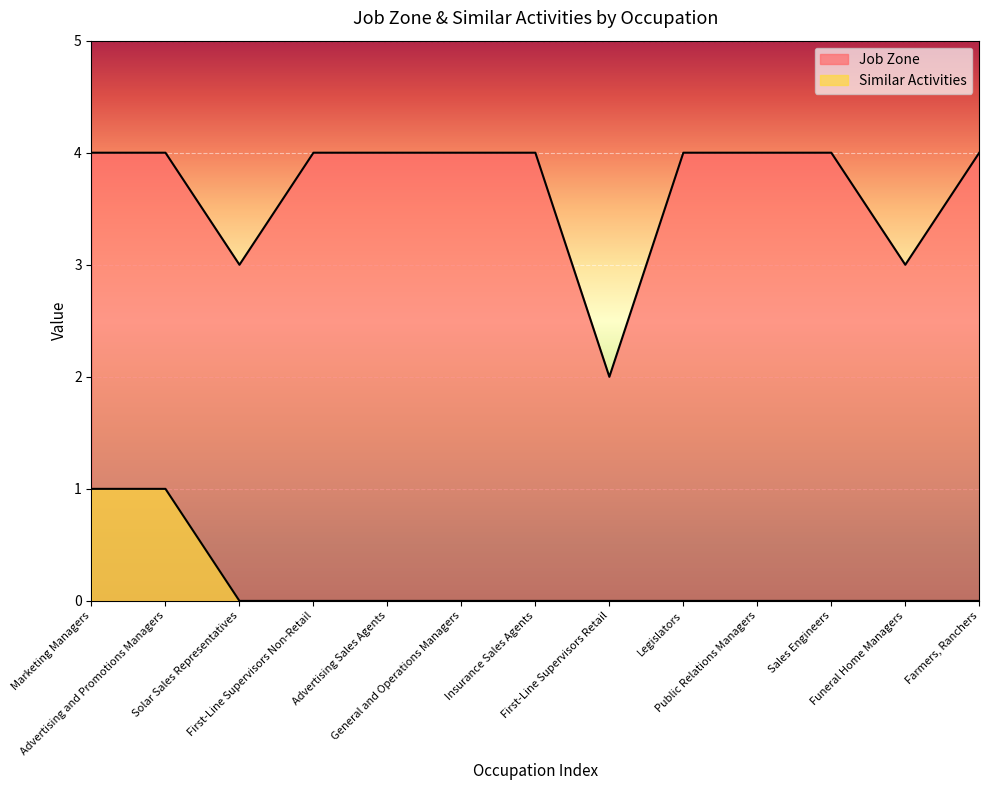

At which label does Job Zone reach its peak?

Marketing Managers